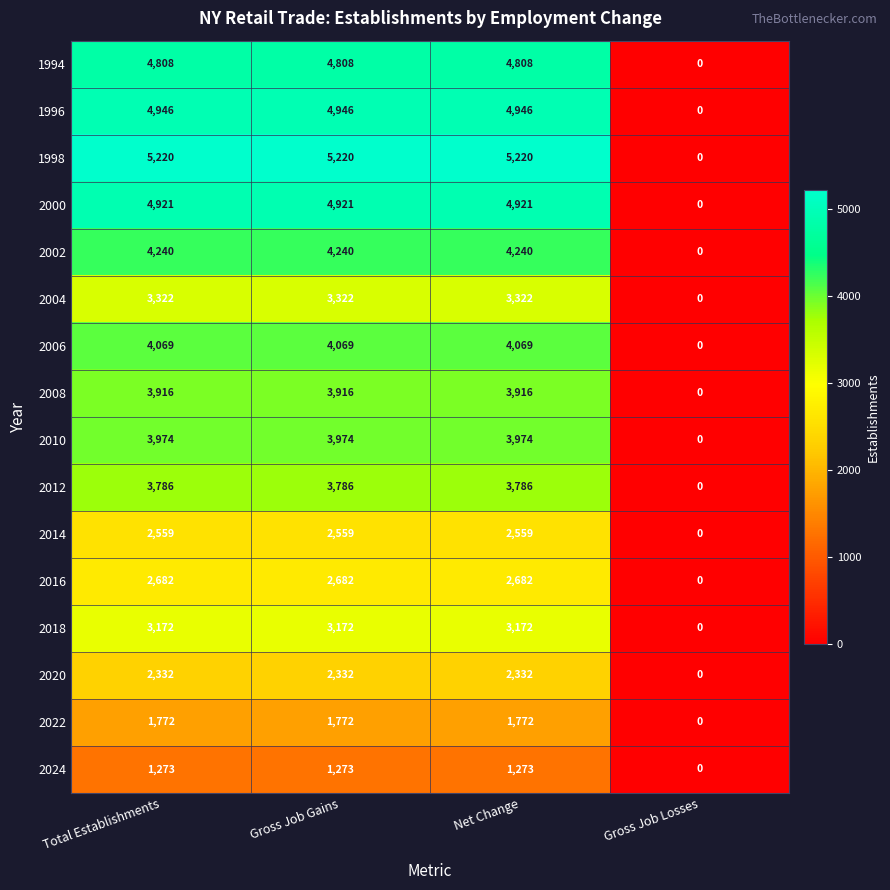

Which series has the largest total across all categories?

1998